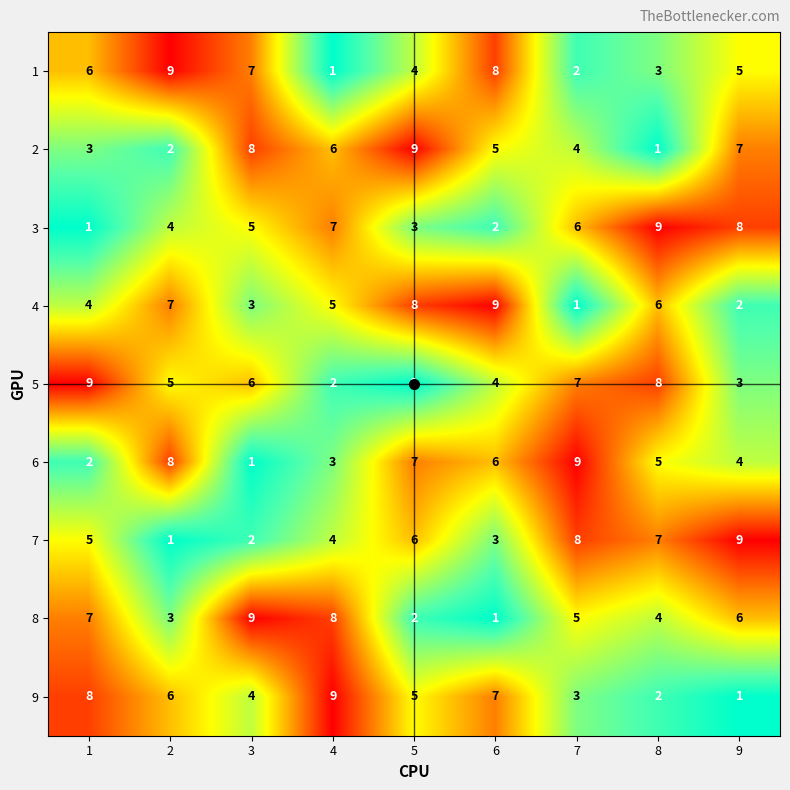

True or false: 1 has a value of 9 at 2.

True